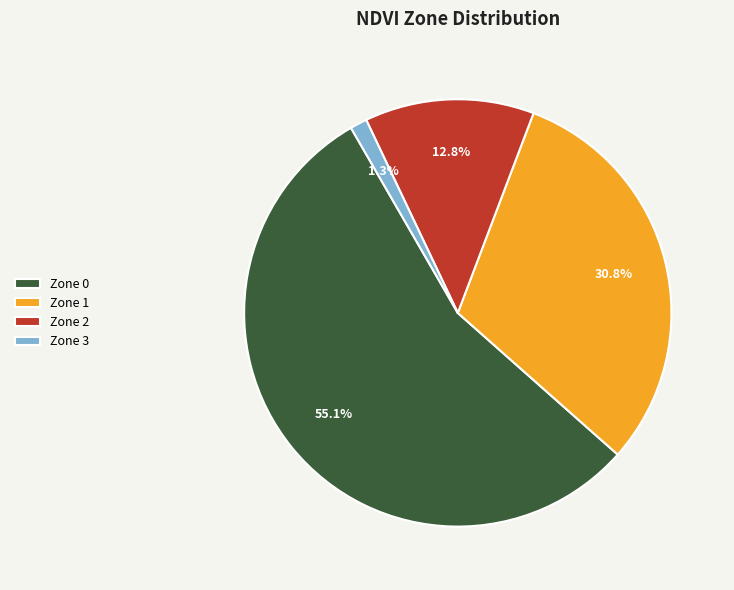

To the nearest percent, what is the average slice percentage?

25%